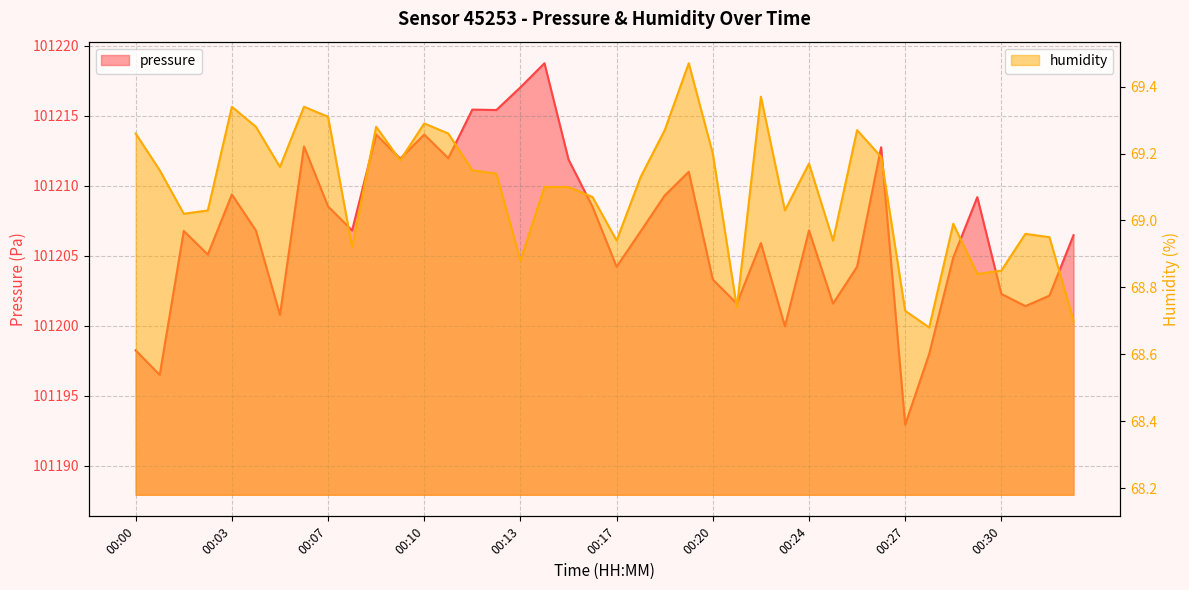

What is the sum of the pressure values at 00:14 and 00:08?

202425.6